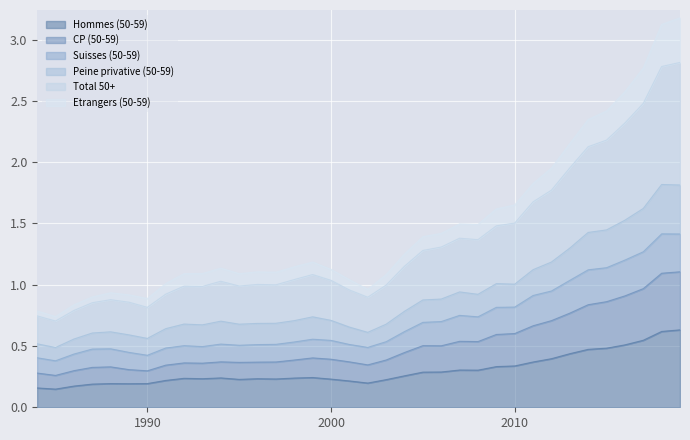

True or false: Hommes (50-59) and Etrangers (50-59) intersect in this chart.

False